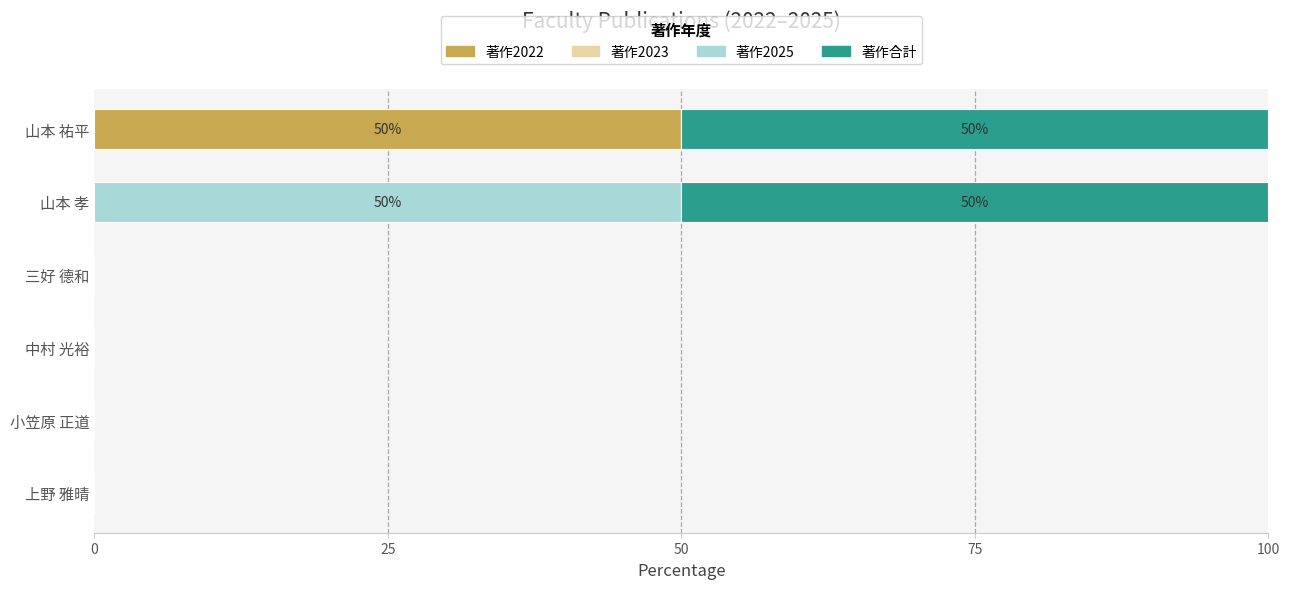

What is the sum of all 著作2022 values?

50